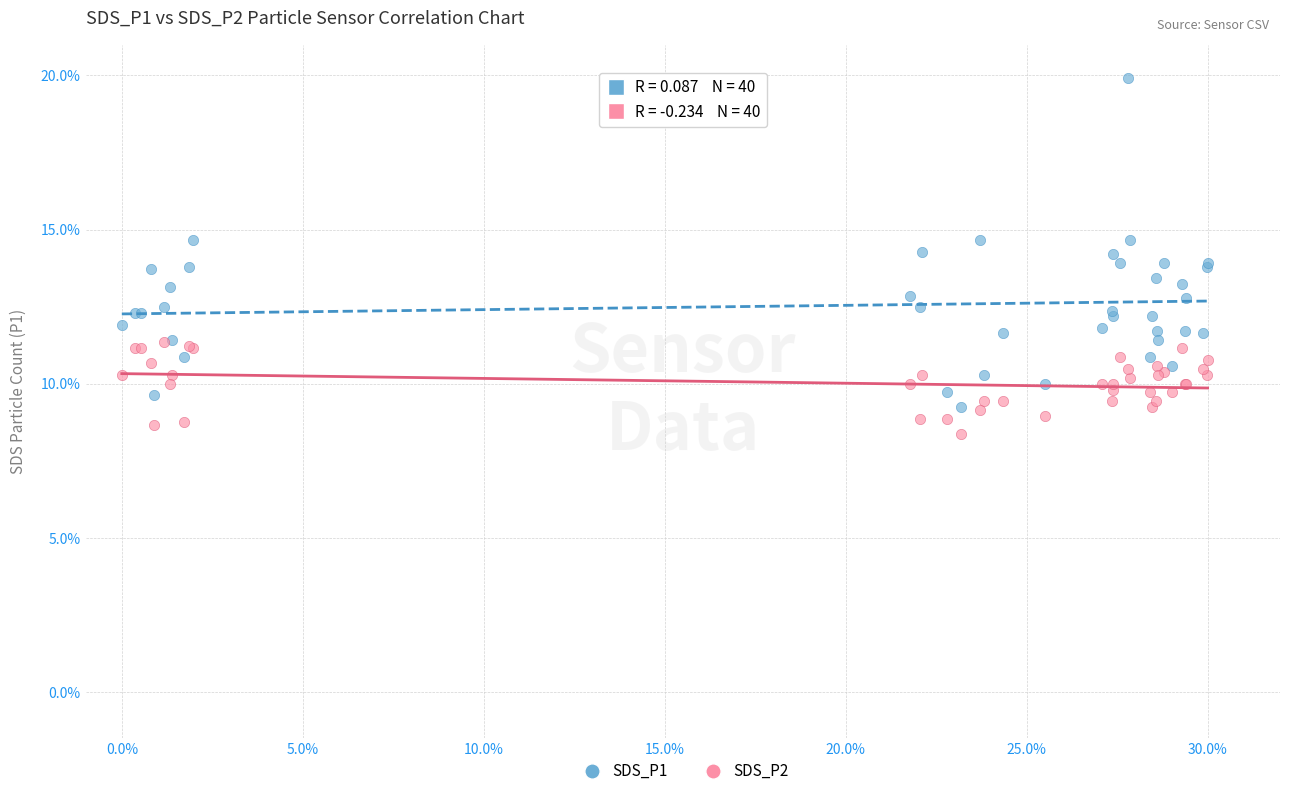

Which series reaches the minimum Y coordinate?

SDS_P2